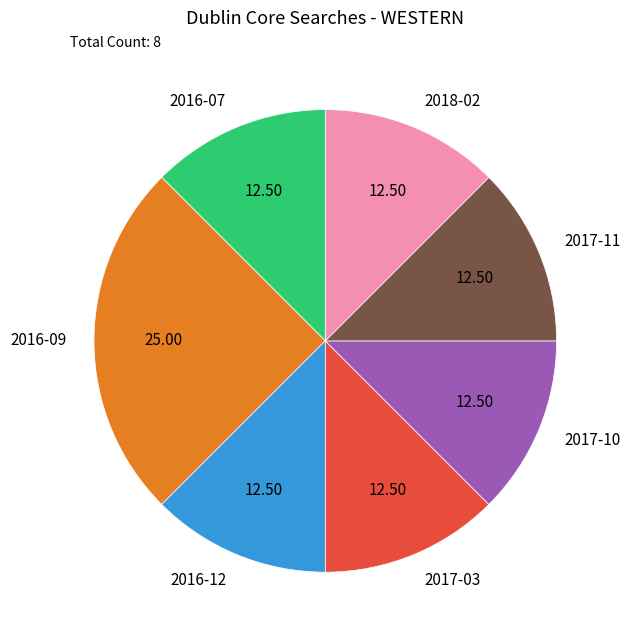

What is the ratio of the value at 2016-07 to the value at 2016-12?

1.0